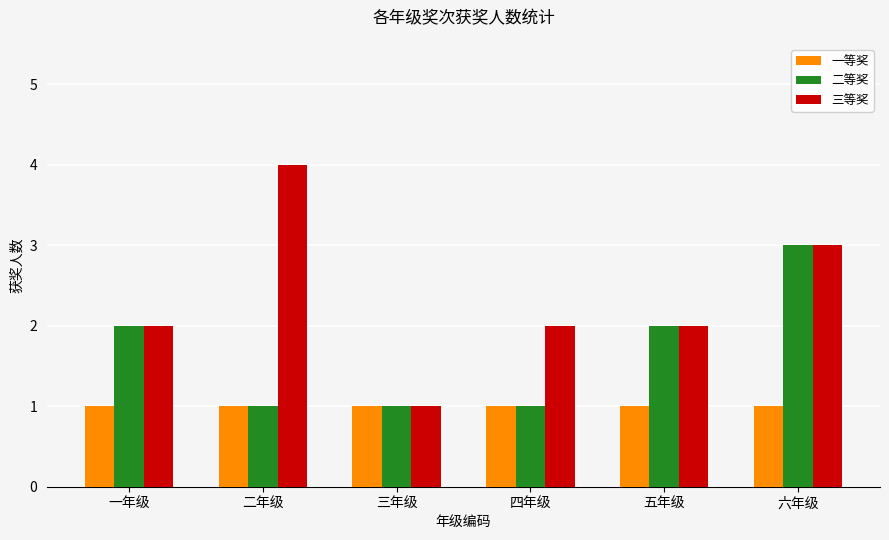

Rank the series by their average value, from lowest to highest.

一等奖, 二等奖, 三等奖